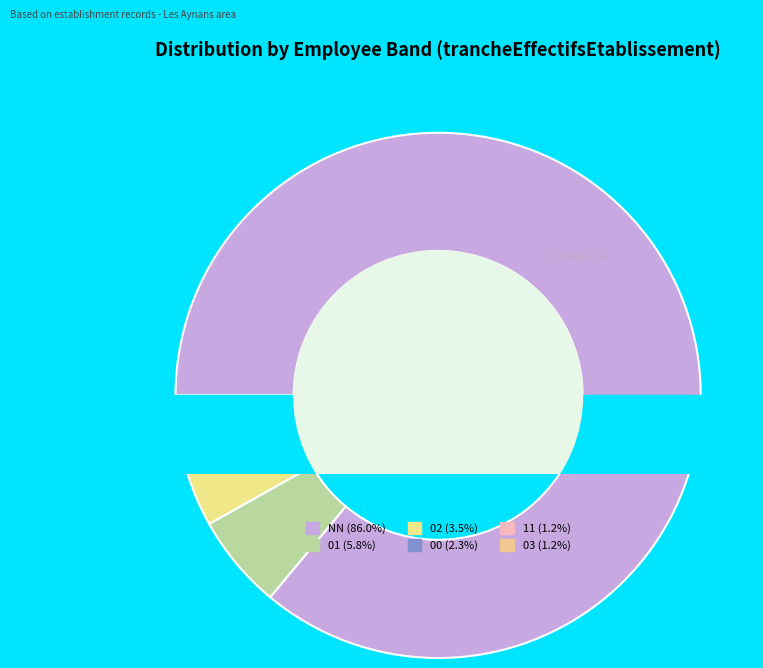

How much of the chart is everything except 02?

96.5%